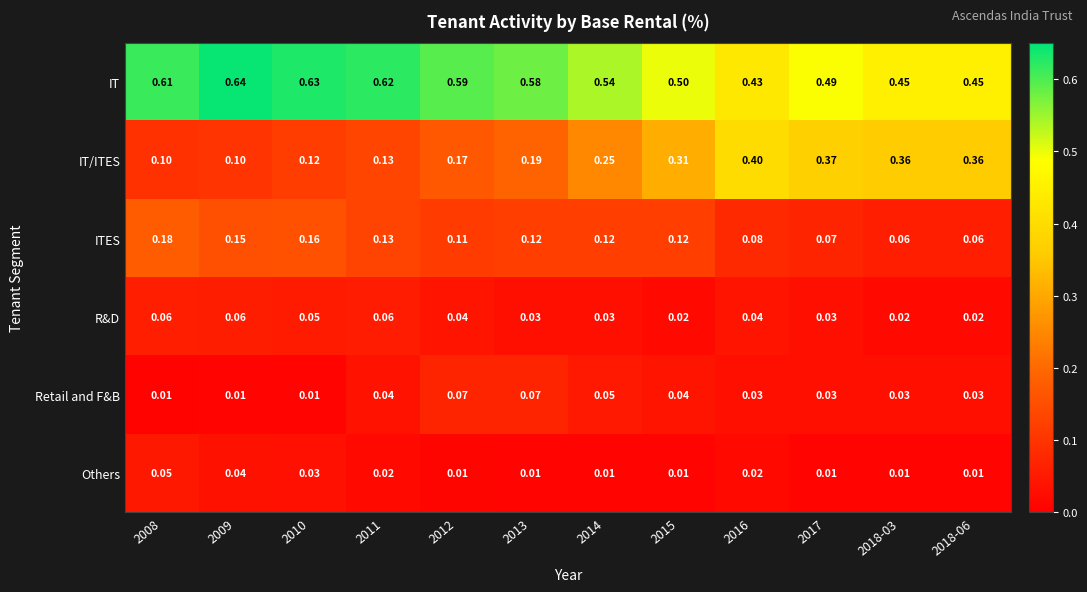

Which series changed the most between 2014 and 2017?

IT/ITES